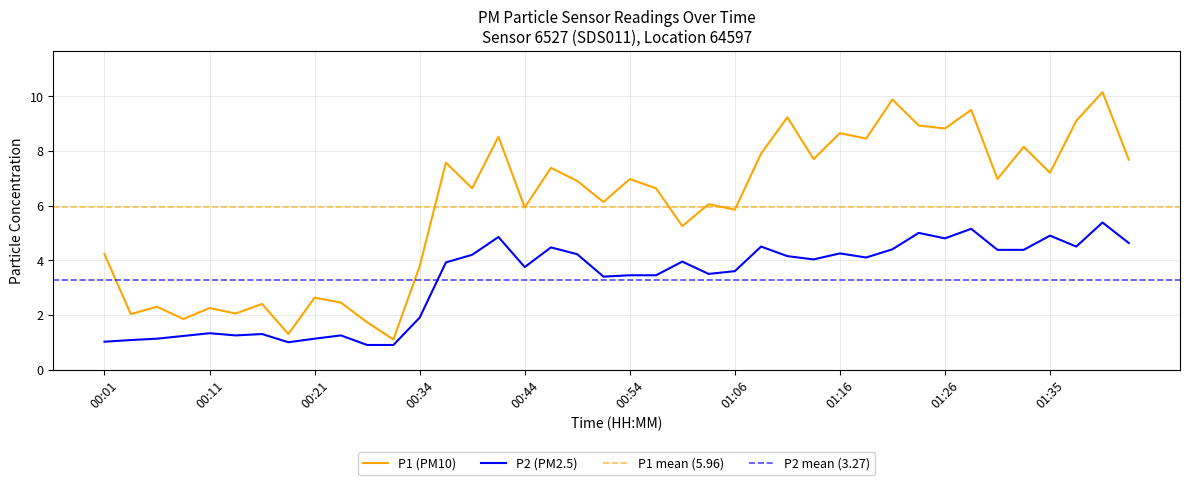

What is the spread (max minus min) of values at 00:06?

1.2